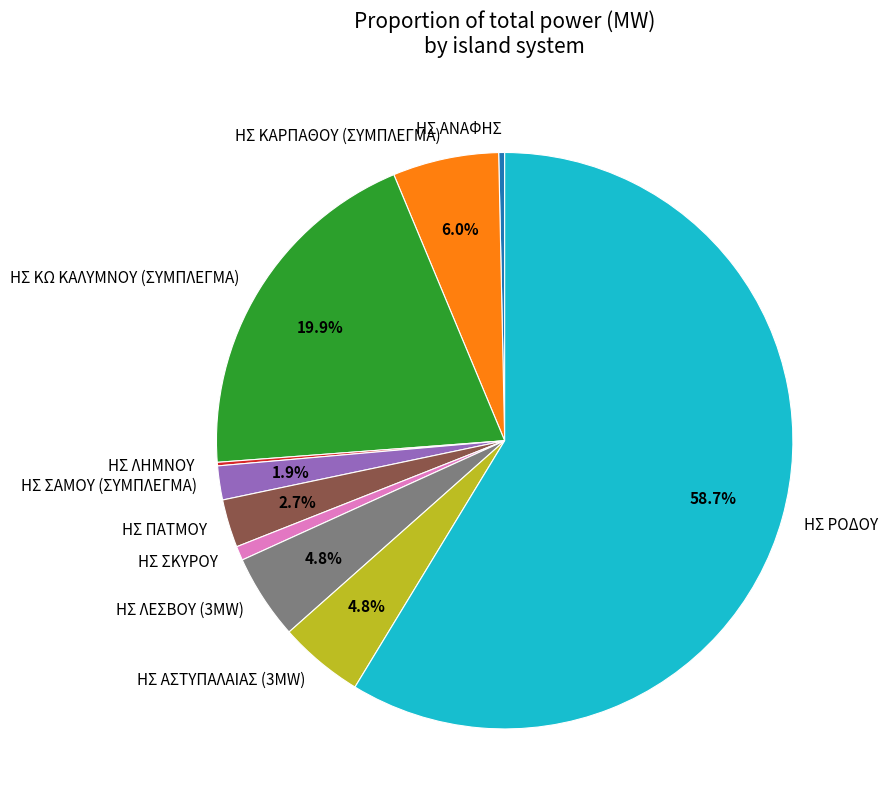

Which has a higher value, ΗΣ ΚΩ ΚΑΛΥΜΝΟΥ (ΣΥΜΠΛΕΓΜΑ) or ΗΣ ΣΚΥΡΟΥ?

ΗΣ ΚΩ ΚΑΛΥΜΝΟΥ (ΣΥΜΠΛΕΓΜΑ)